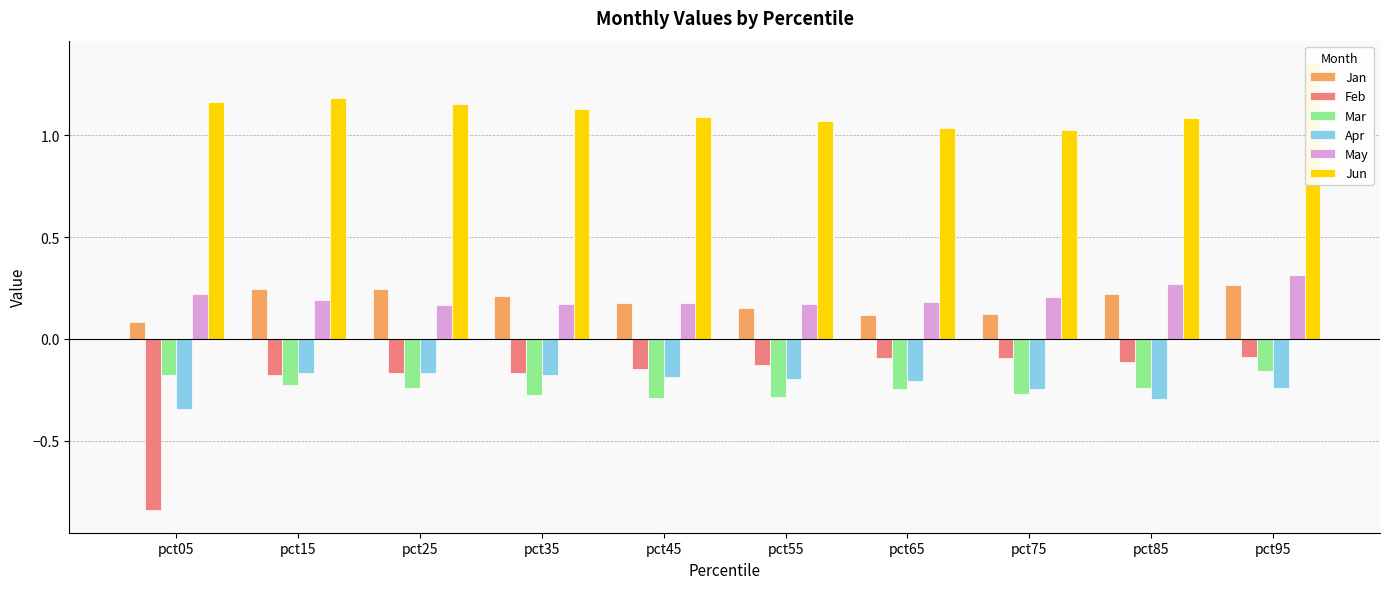

How many bars are there in total?

60